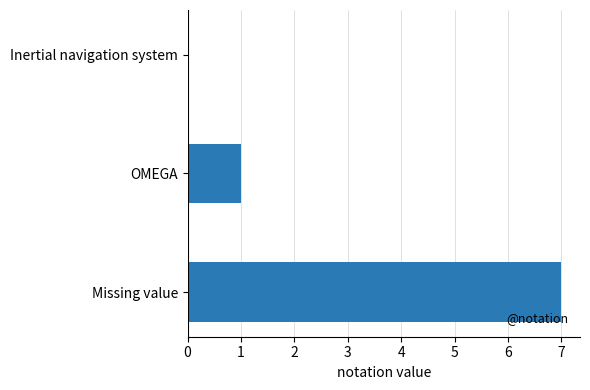

Are the bars horizontal?

Yes